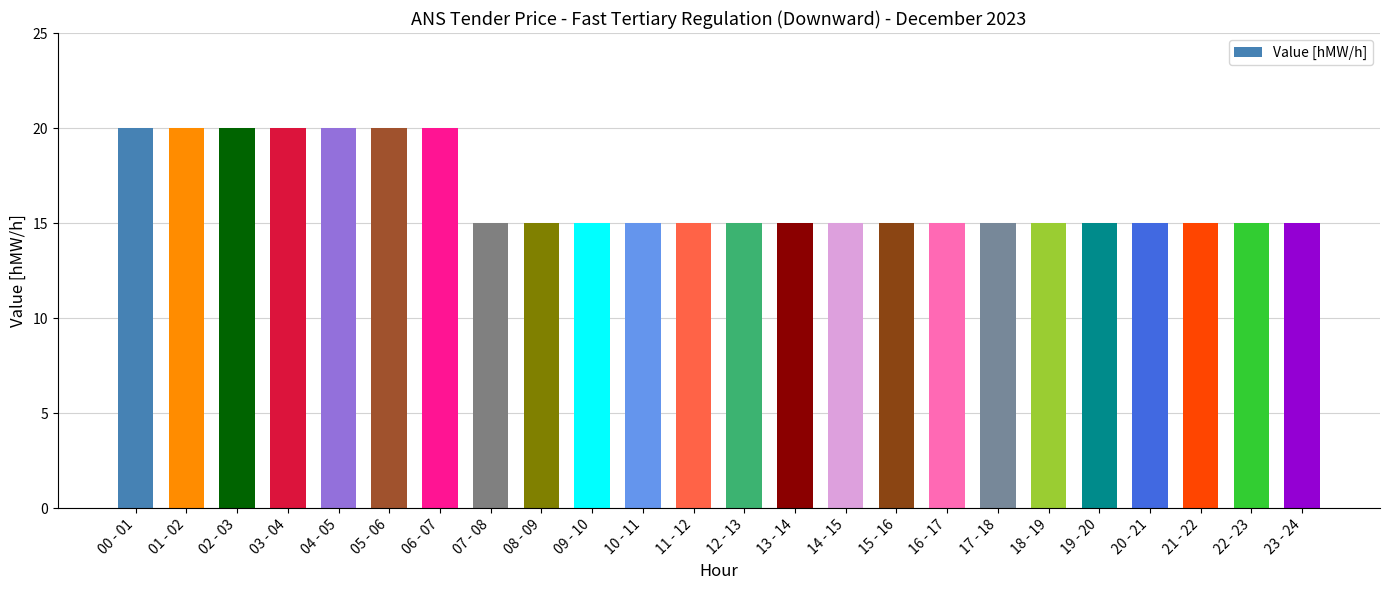

Reading left to right, list all the values displayed in this chart.

20	20	20	20	20	20	20	15	15	15	15	15	15	15	15	15	15	15	15	15	15	15	15	15